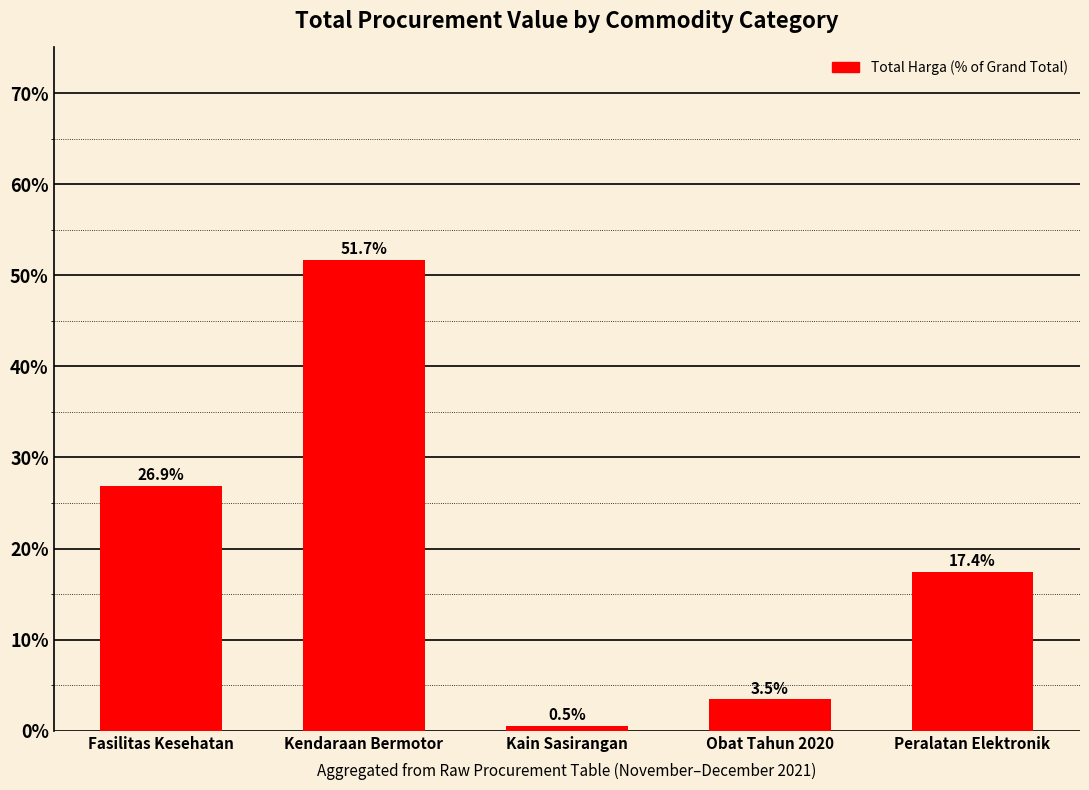

Reading left to right, list all the values displayed in this chart.

Fasilitas Kesehatan=26.9	Kendaraan Bermotor=51.7	Kain Sasirangan=0.5	Obat Tahun 2020=3.5	Peralatan Elektronik=17.4